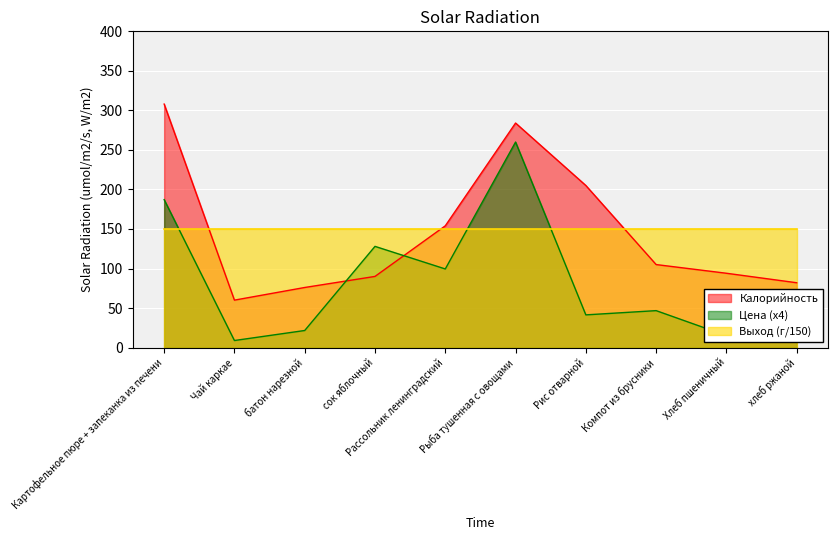

At which category does Цена reach its first local valley?

Чай каркае